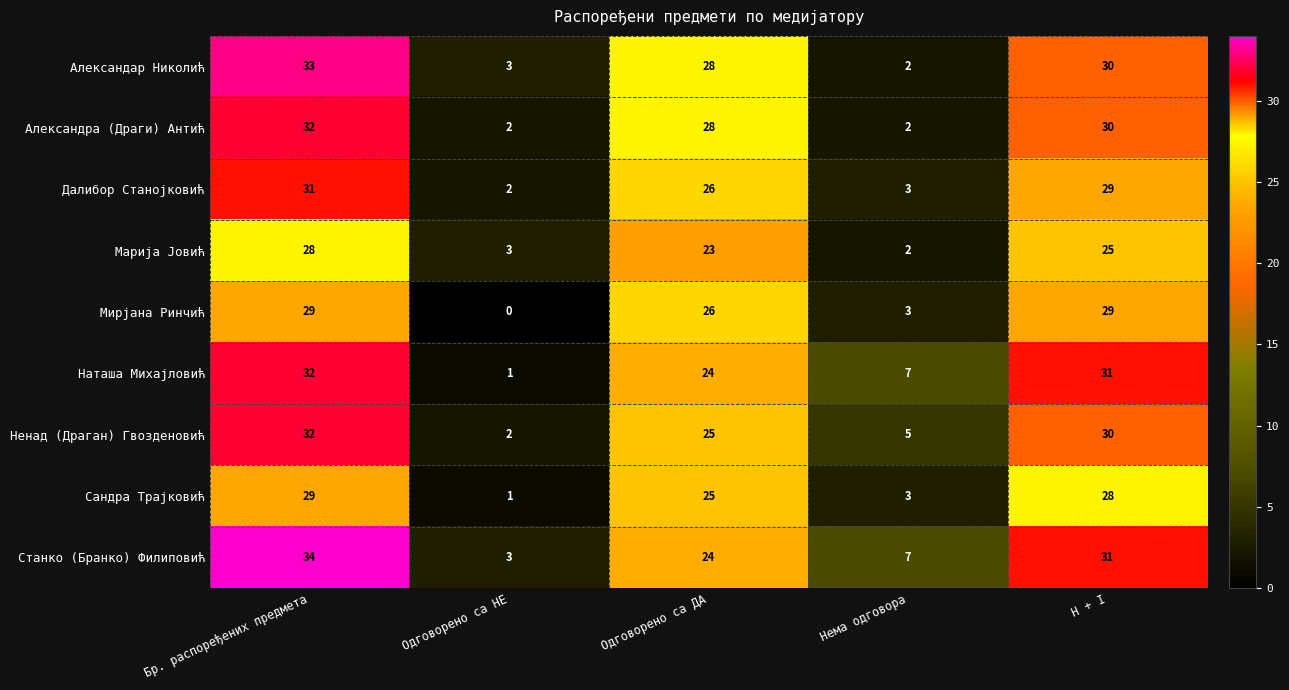

Rank the categories by Ненад (Драган) Гвозденовић value from highest to lowest.

Бр. распоређених предмета, H + I, Одговорено са ДА, Нема одговора, Одговорено са НЕ